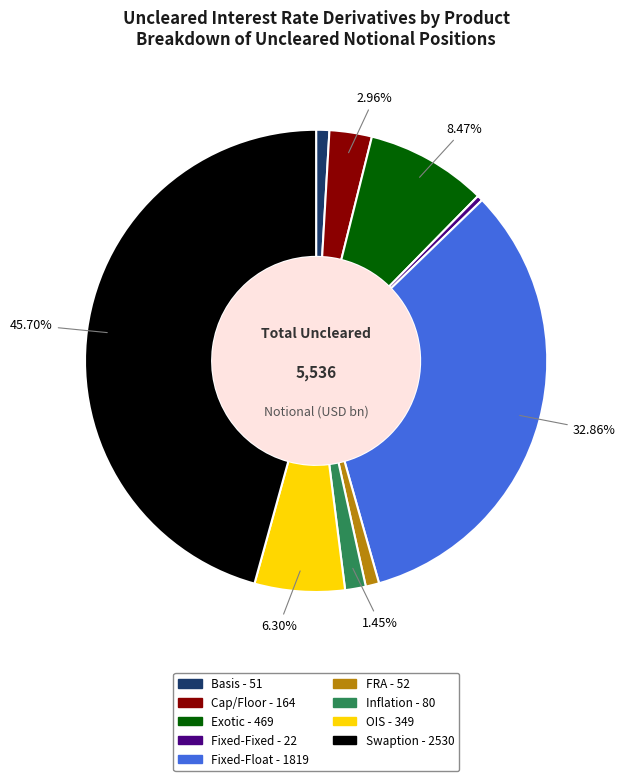

Between Basis and Swaption, which is larger?

Swaption